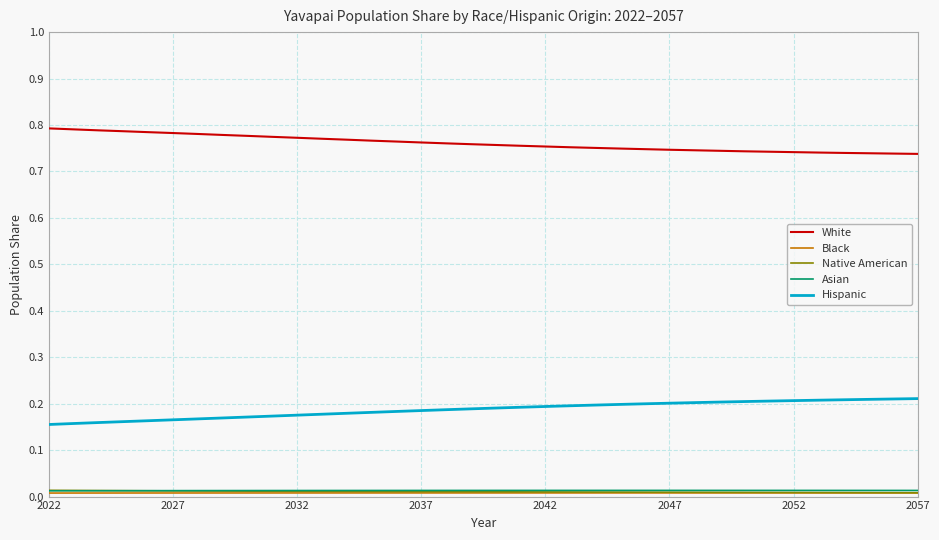

Which series has the largest total across all categories?

White